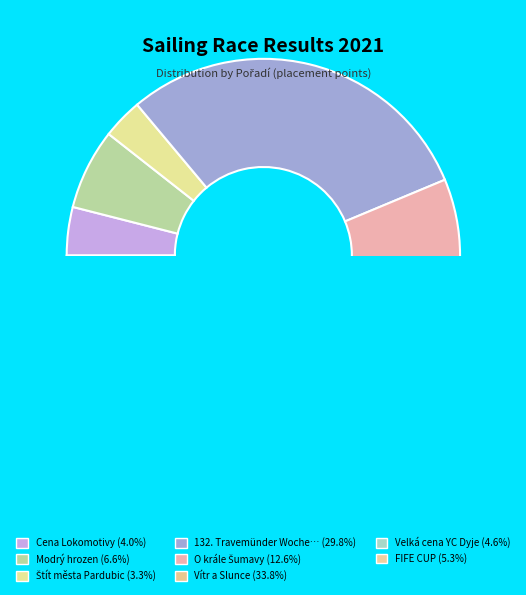

Which slice is the largest?

Vítr a Slunce